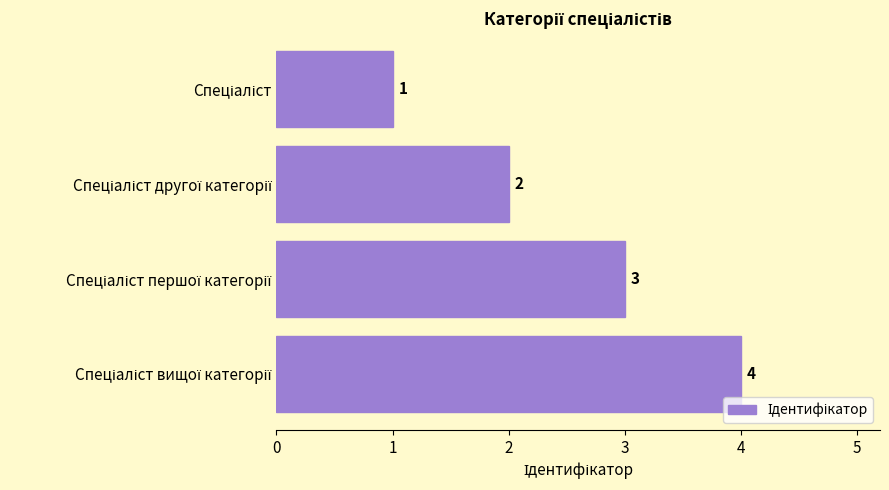

What is the greatest value displayed?

4